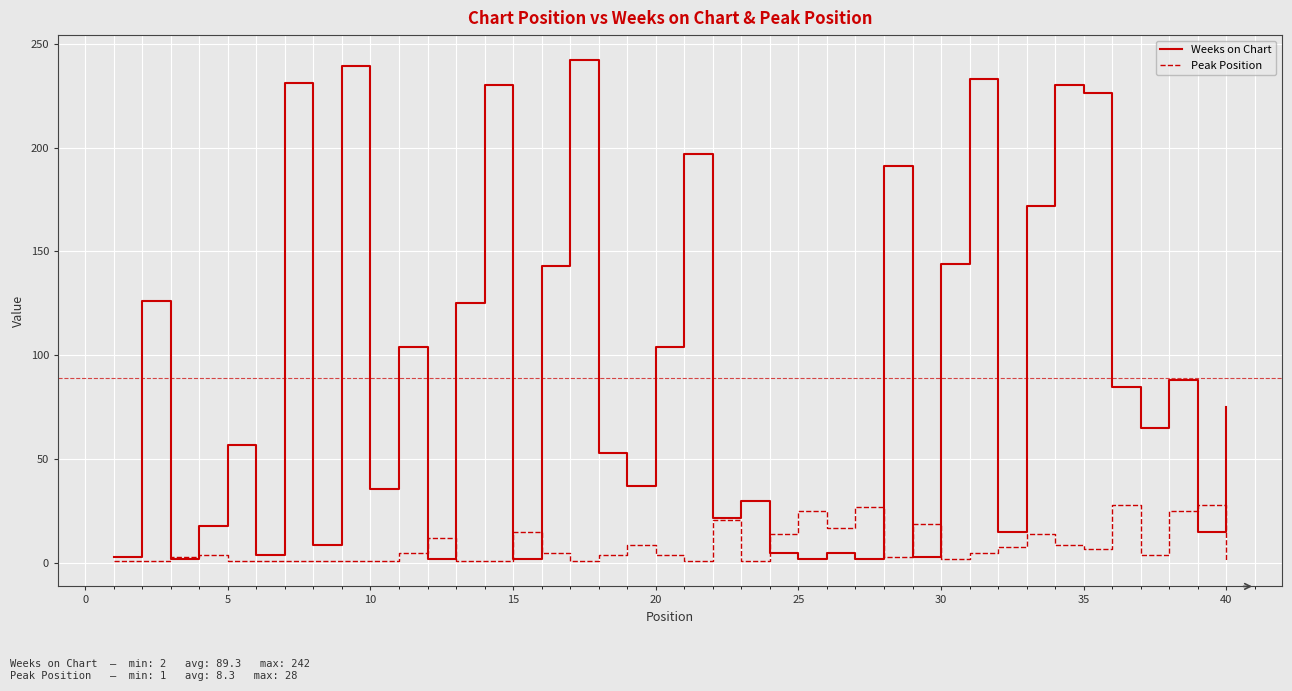

Does the chart display data point markers on the line(s)?

No